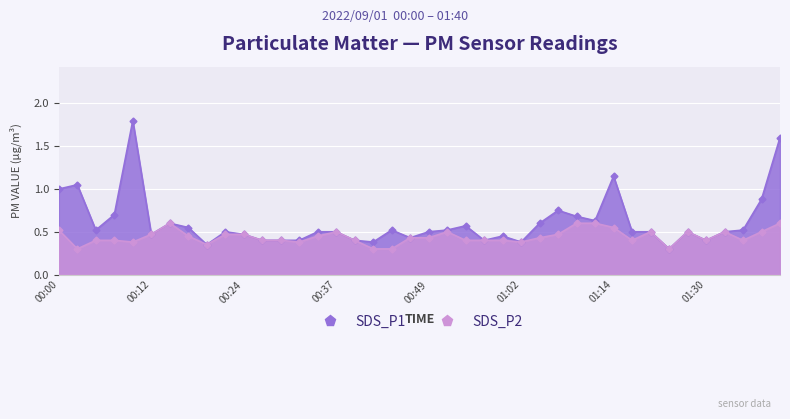

How many categories are shown in the chart?

40